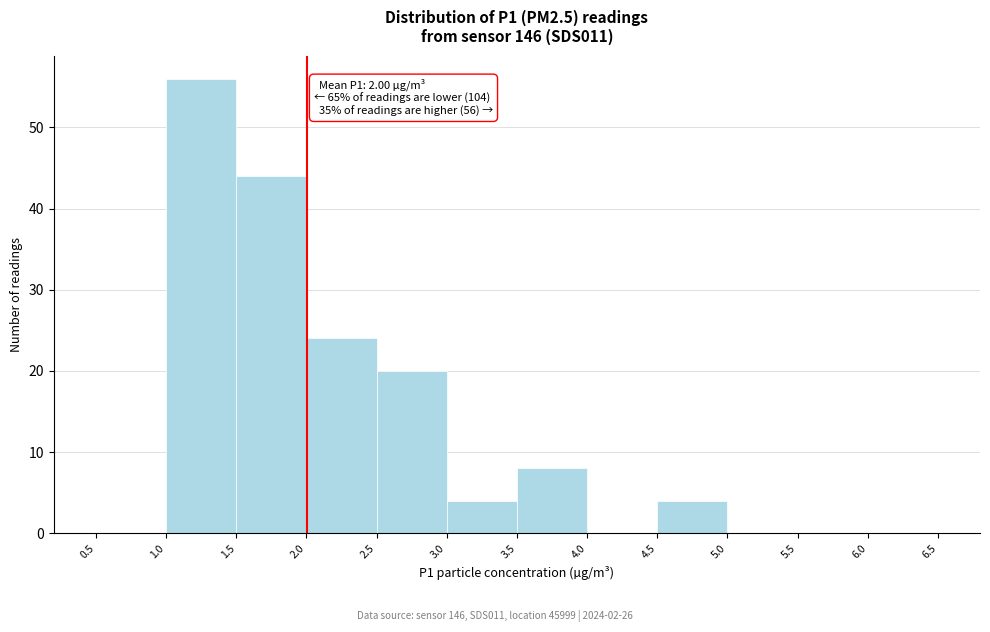

Which range on the x-axis has the tallest bar?

1.0 to 1.5